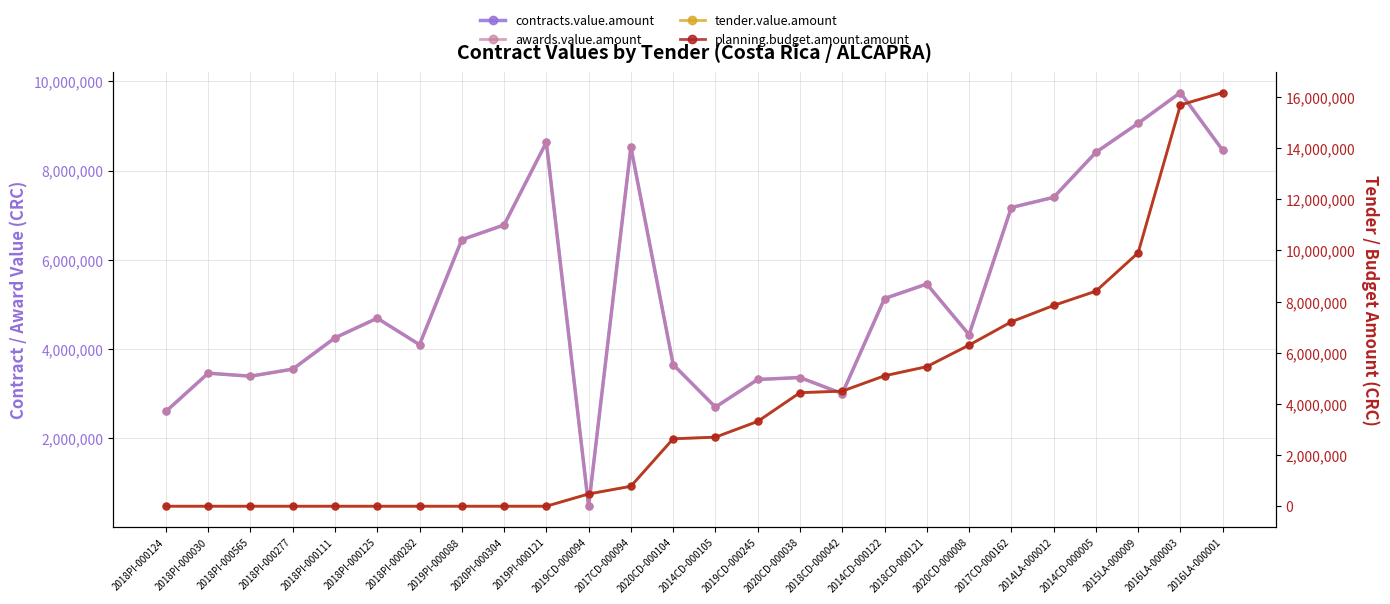

True or false: tender.value.amount and contracts.value.amount intersect in this chart.

True